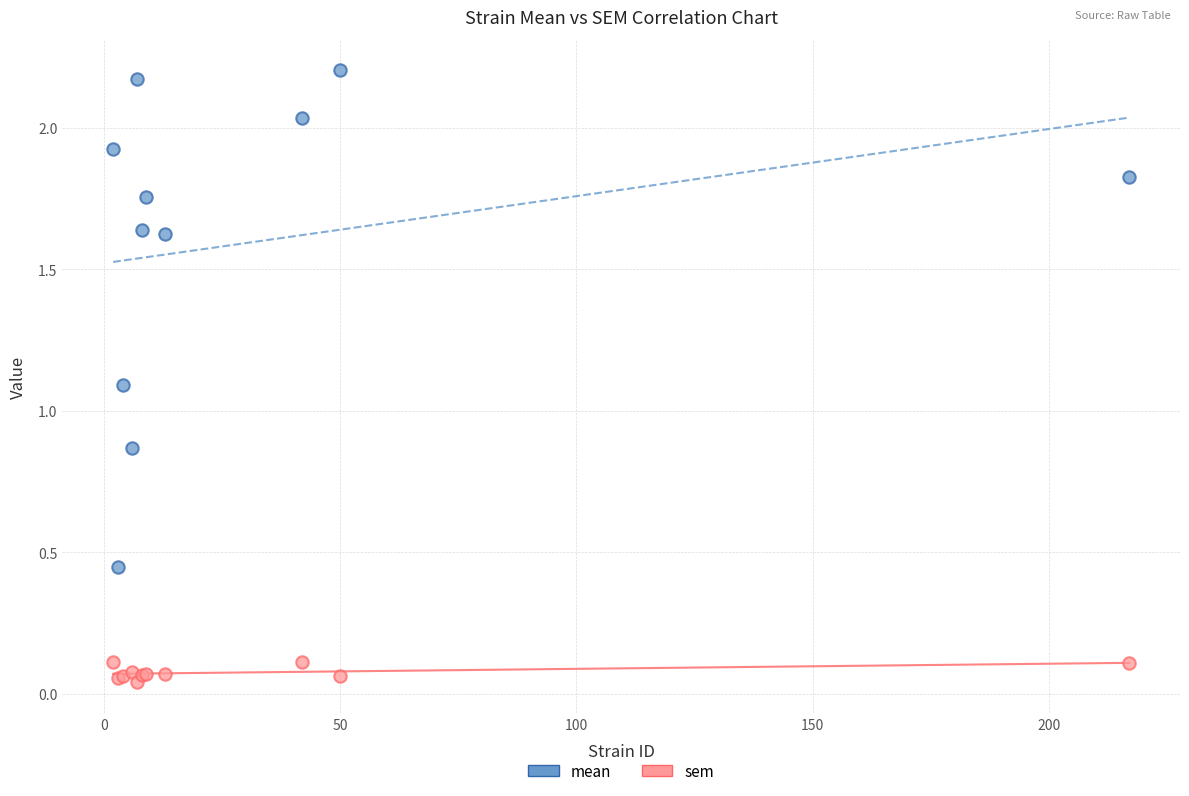

What are all the series names shown in the legend?

mean, sem